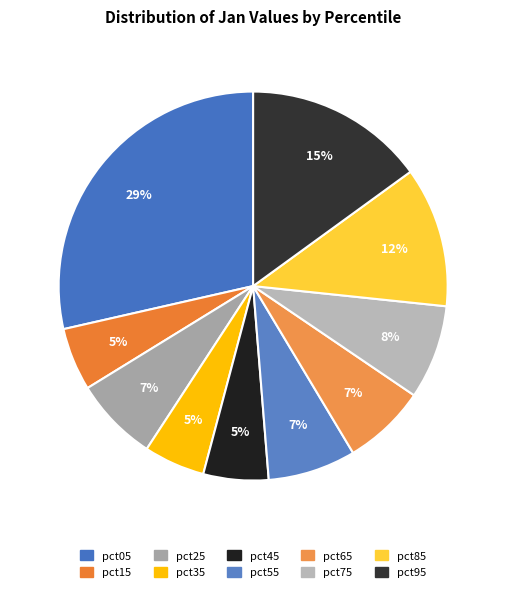

Rank the categories by value from highest to lowest.

pct05, pct95, pct85, pct75, pct55, pct25, pct65, pct45, pct15, pct35